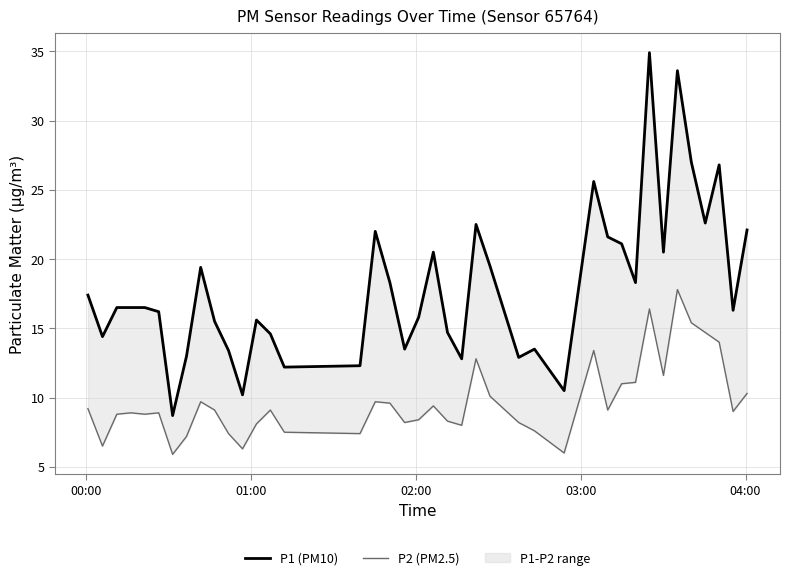

What is the average value of the P1 (PM10) series?

18.0